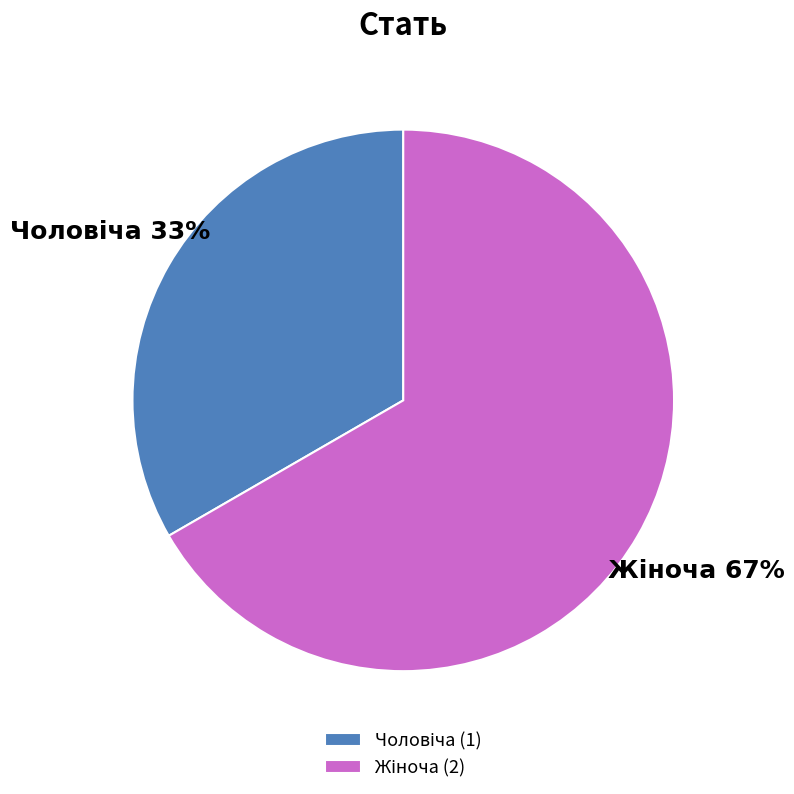

To the nearest percent, what is the average slice percentage?

50%